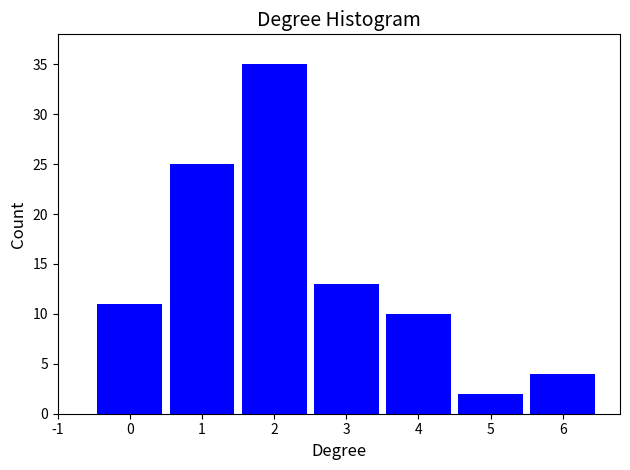

Reading left to right, what are all the values shown in this chart?

11	25	35	13	10	2	4